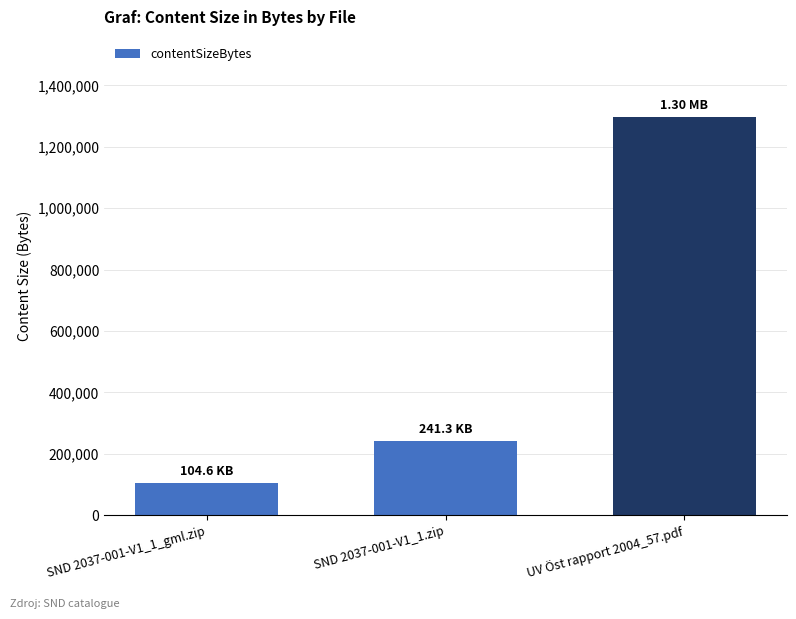

Rank the categories by value from lowest to highest.

SND 2037-001-V1_1_gml.zip, SND 2037-001-V1_1.zip, UV Öst rapport 2004_57.pdf